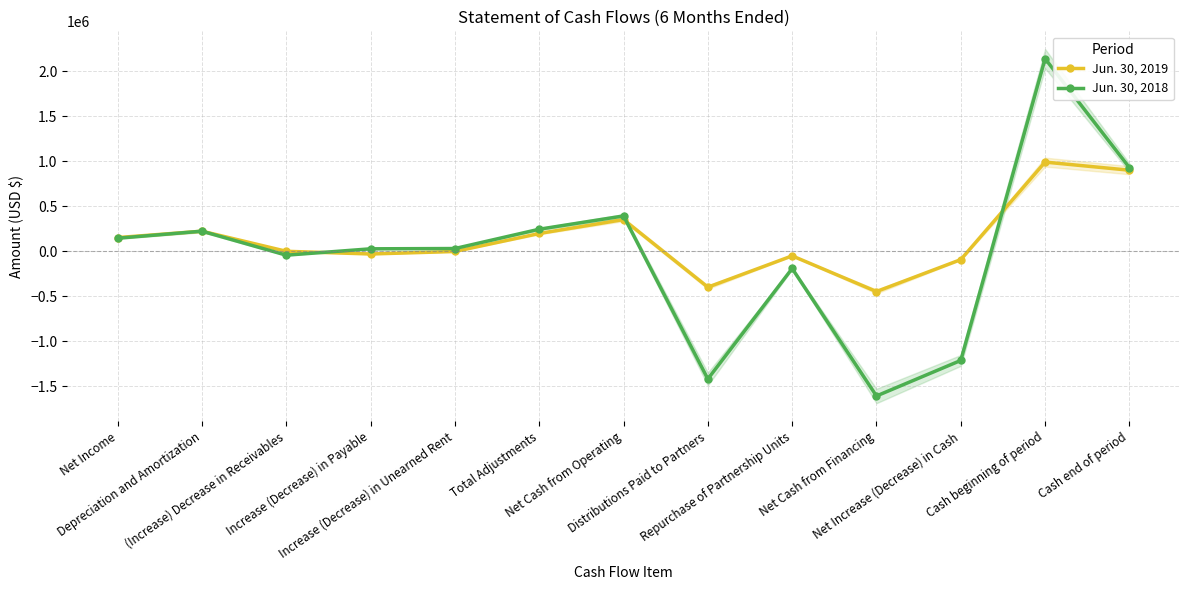

Where do Jun. 30, 2018 and Jun. 30, 2019 first cross each other?

(Increase) Decrease in Receivables and Increase (Decrease) in Payable